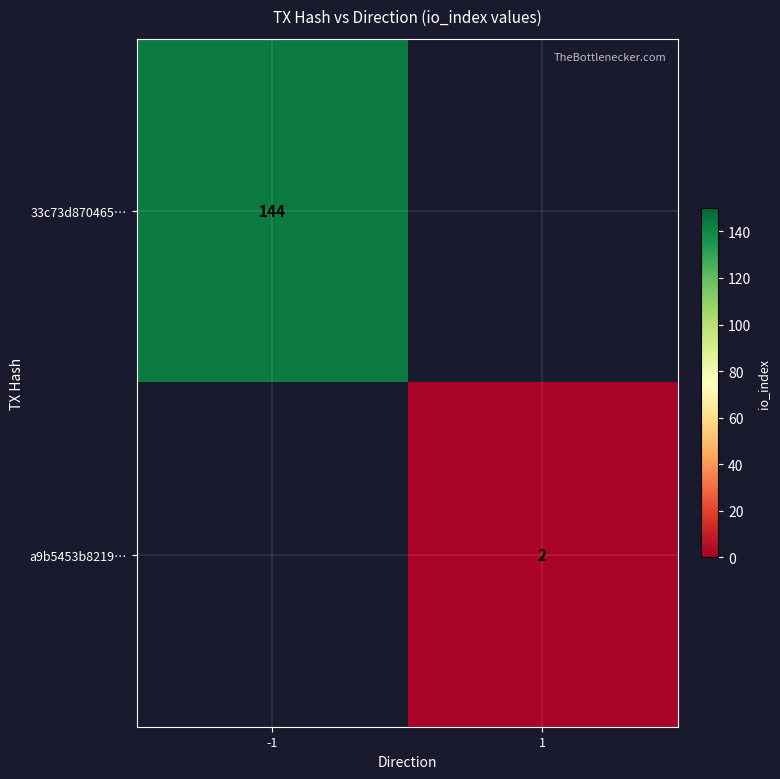

Is it true that a9b5453b8219… equals 3 at 1?

False